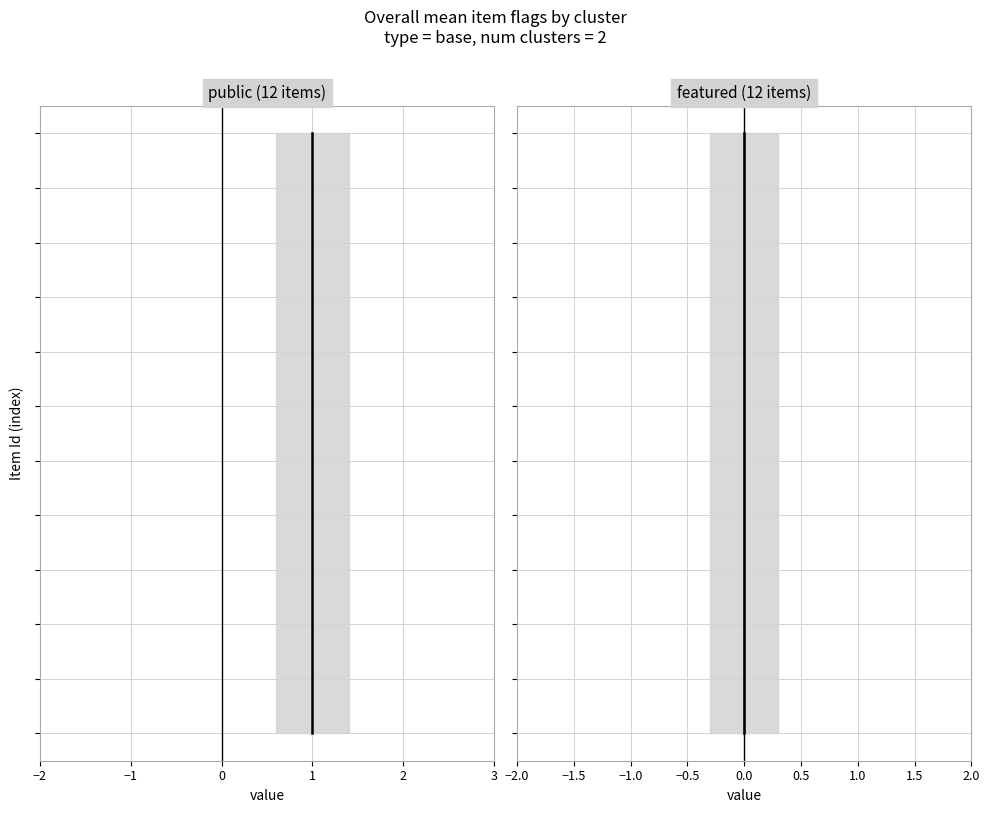

Is this an area chart (filled region under the line)?

No